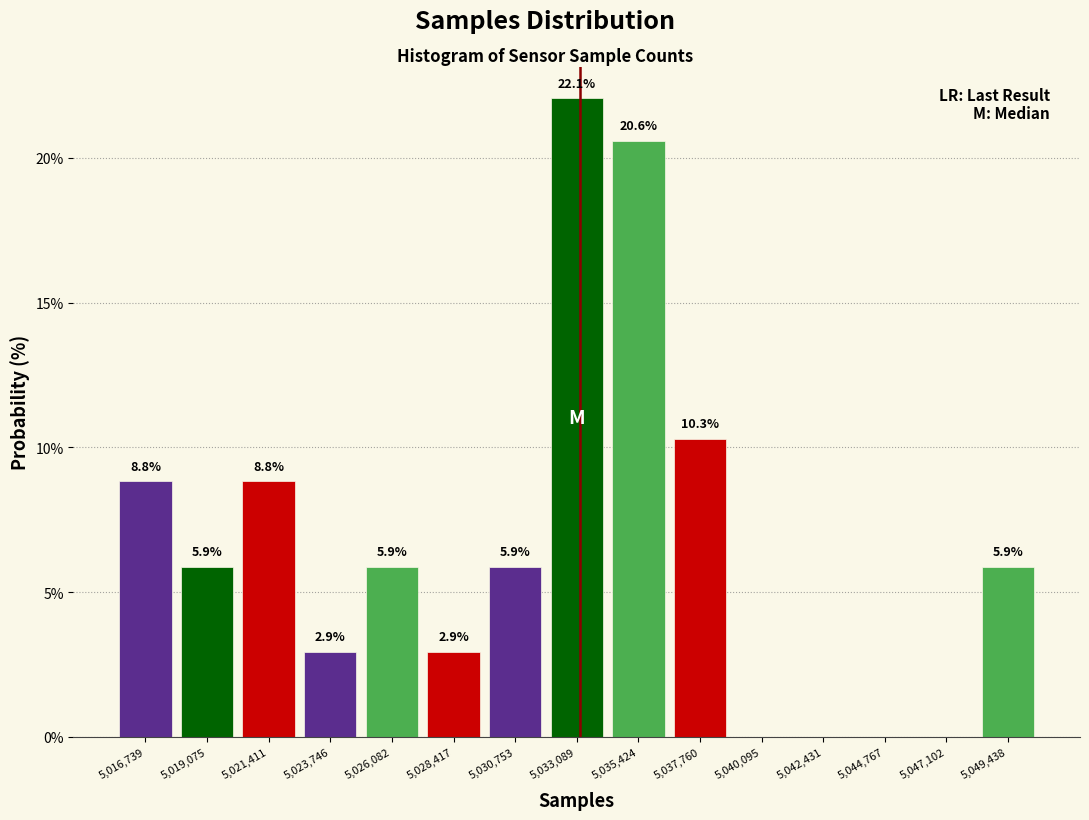

Which range on the x-axis has the tallest bar?

5032000 to 5034500